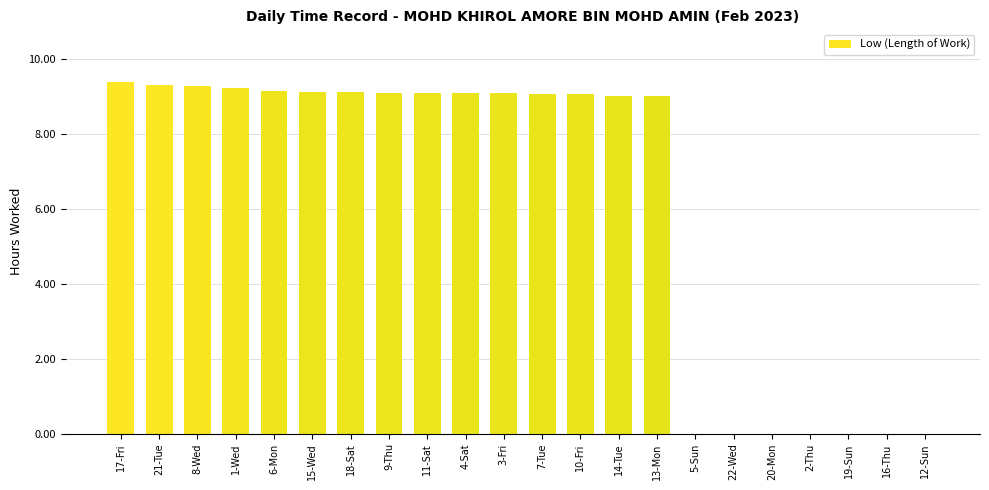

Does the chart contain stacked bars?

No